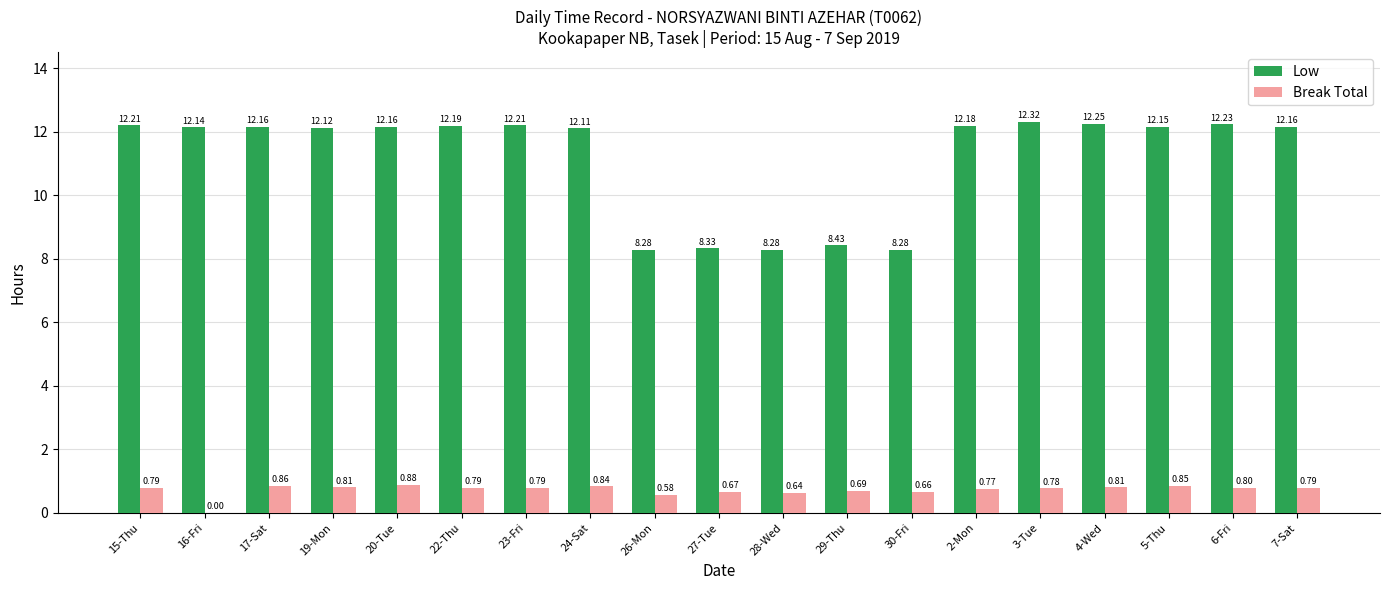

At which label is Low closest to 10?

29-Thu